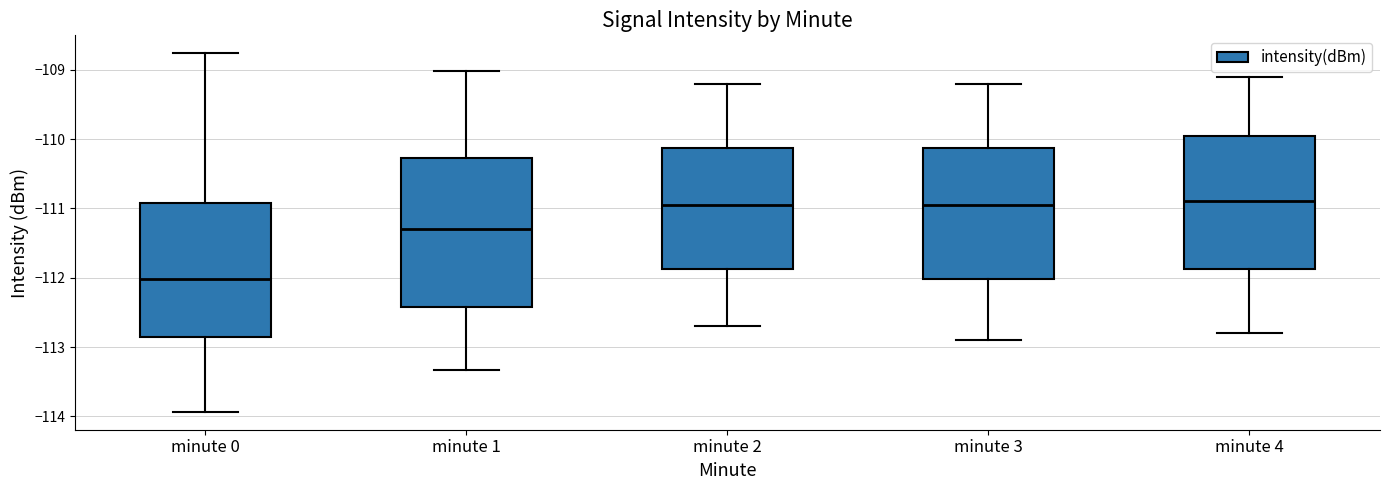

Reading left to right, transcribe this box plot: for each box, give where its median line is, the range the box spans, and where its two whiskers end, as read against the y-axis. The values are not printed on the chart, so give them approximately, as read against the axis.

minute 0: median -112.0, box -112.8 to -110.9, whiskers -113.9 to -108.8
minute 1: median -111.3, box -112.4 to -110.3, whiskers -113.3 to -109.0
minute 2: median -110.9, box -111.9 to -110.1, whiskers -112.7 to -109.2
minute 3: median -110.9, box -112.0 to -110.1, whiskers -112.9 to -109.2
minute 4: median -110.9, box -111.9 to -109.9, whiskers -112.8 to -109.1